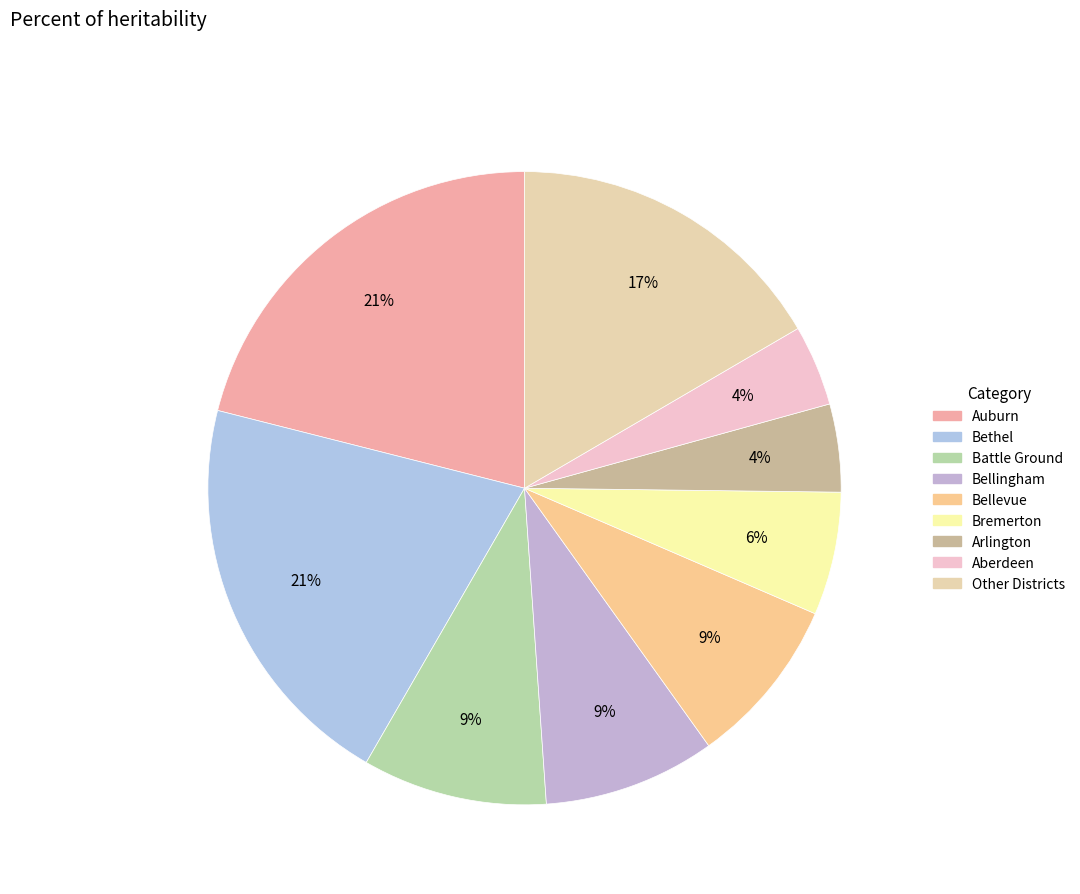

Count the number of slices in the pie.

9